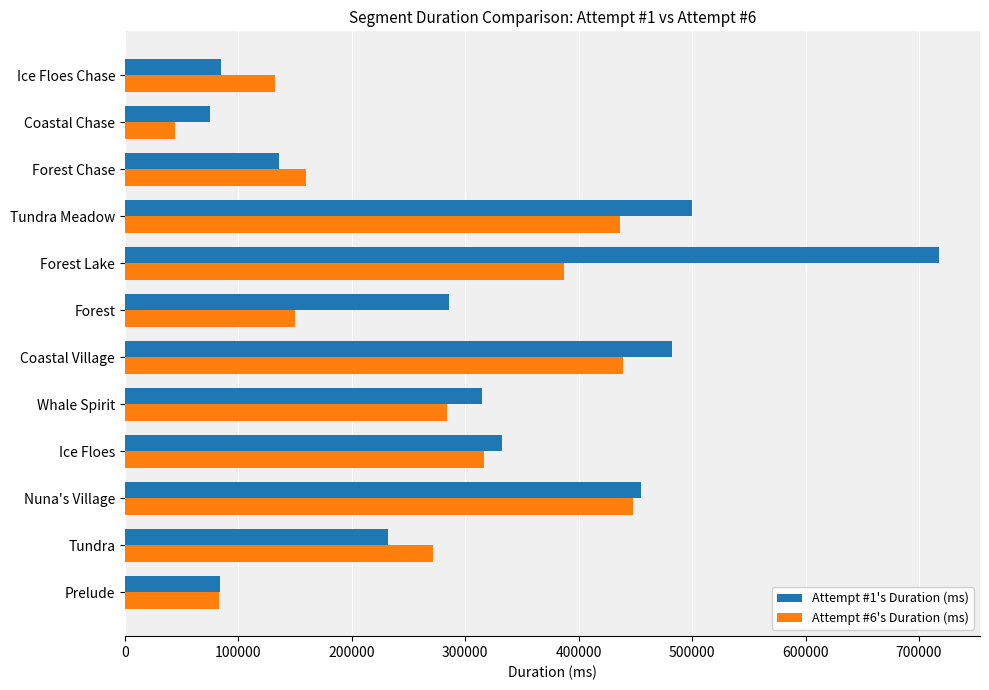

What is the total value across all series at Tundra Meadow?

936000